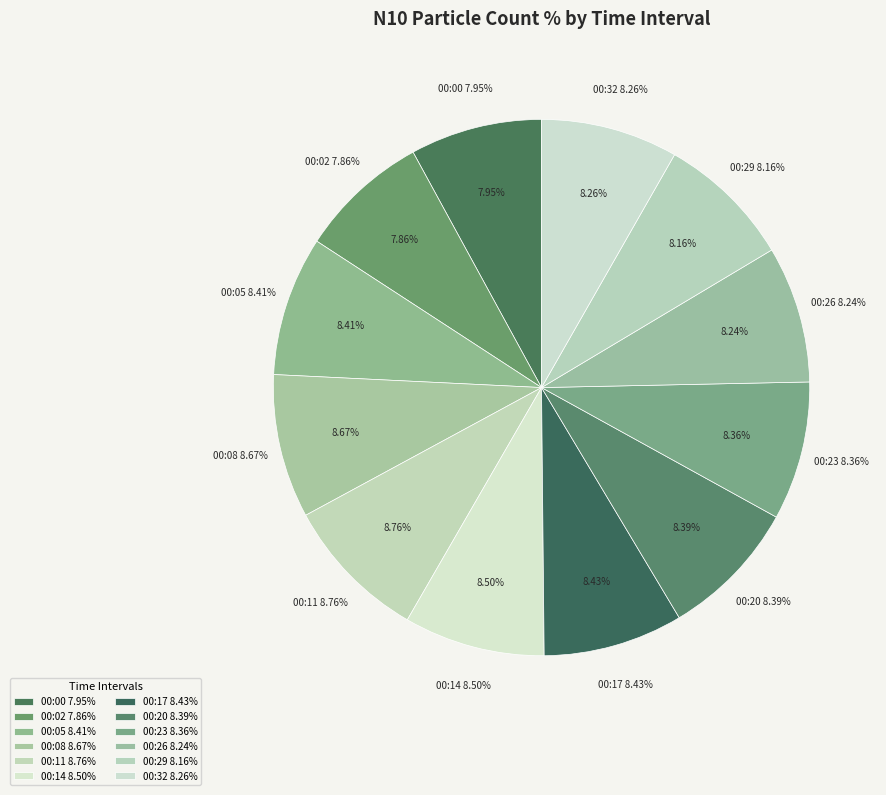

Is 00:26 the majority of the pie?

No